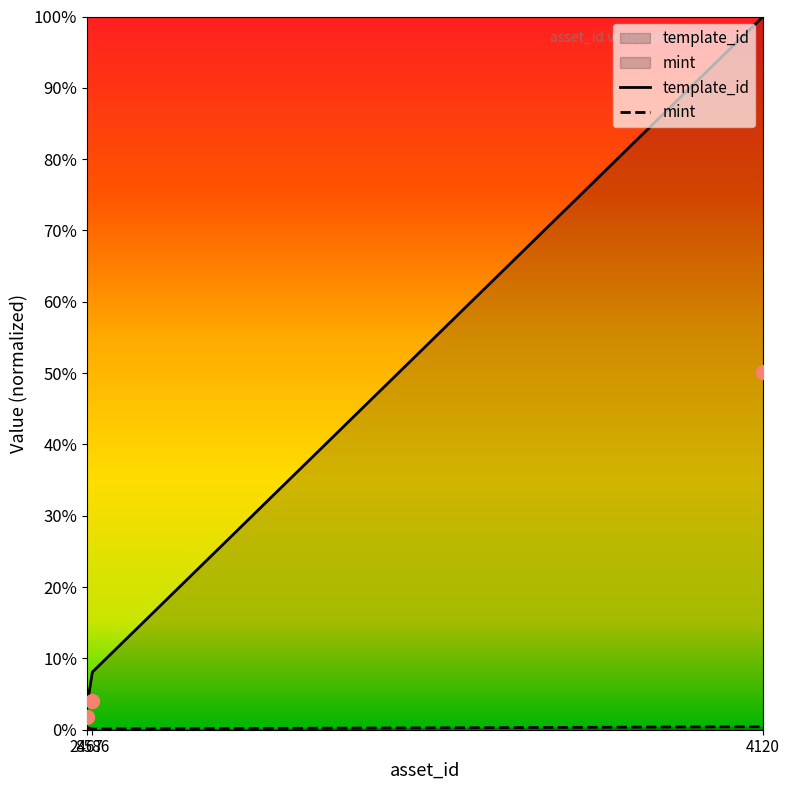

Which has a higher value, 8586 or 4120?

4120